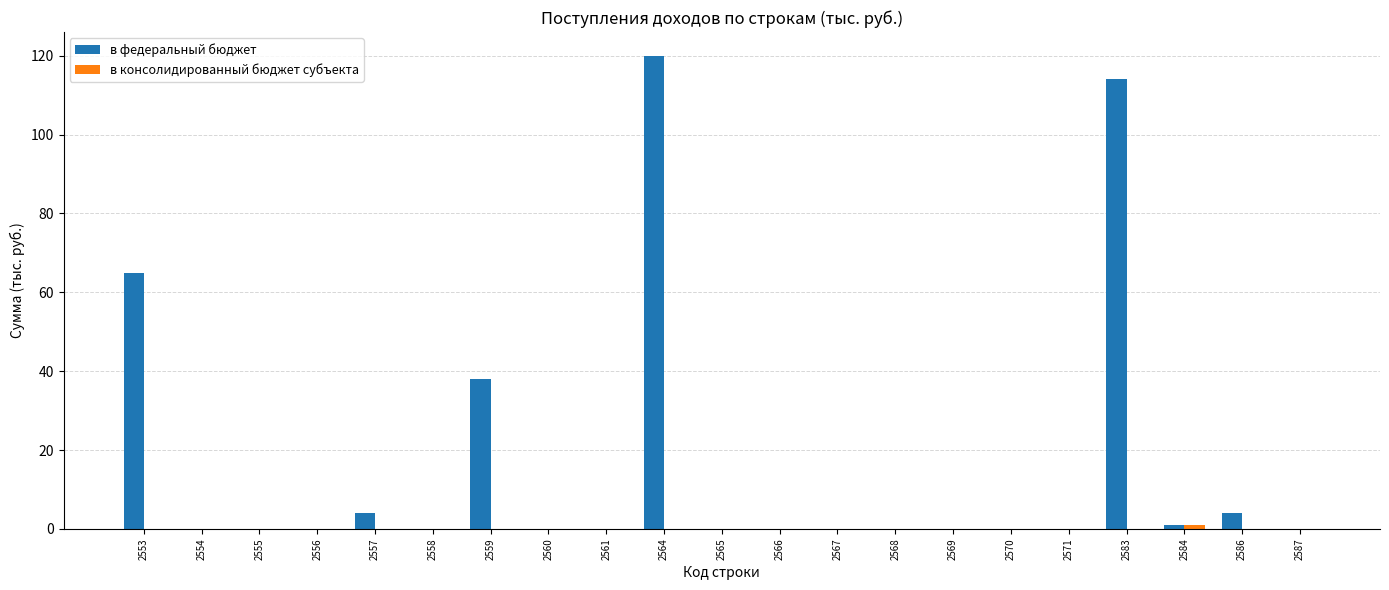

At which category is the sum across all series the highest?

2564